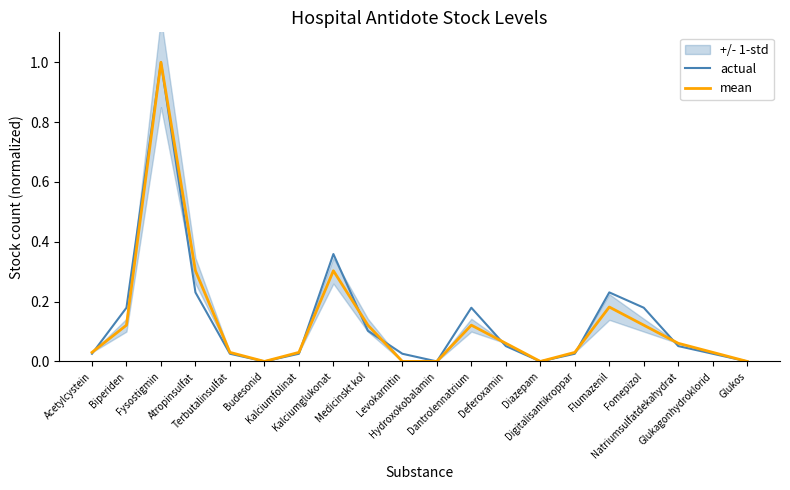

What is the difference between the second highest and second lowest values in the mean series?

0.3